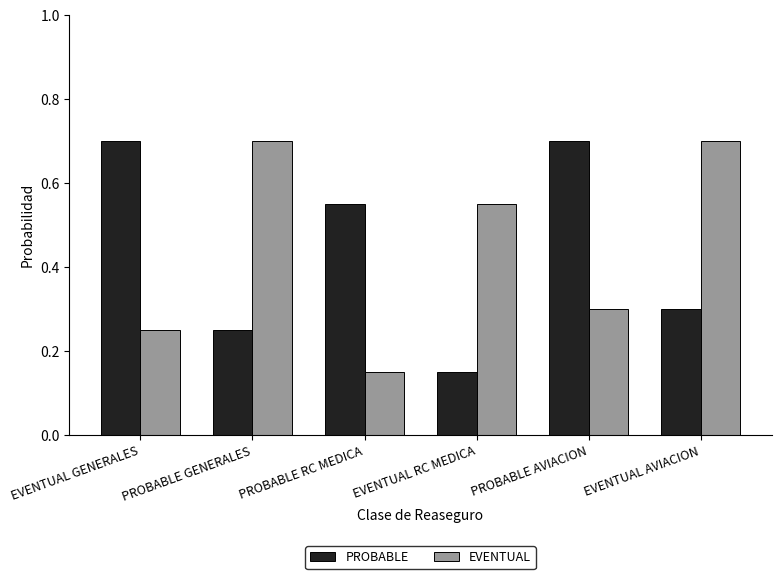

What are all the series names shown in the legend?

PROBABLE, EVENTUAL